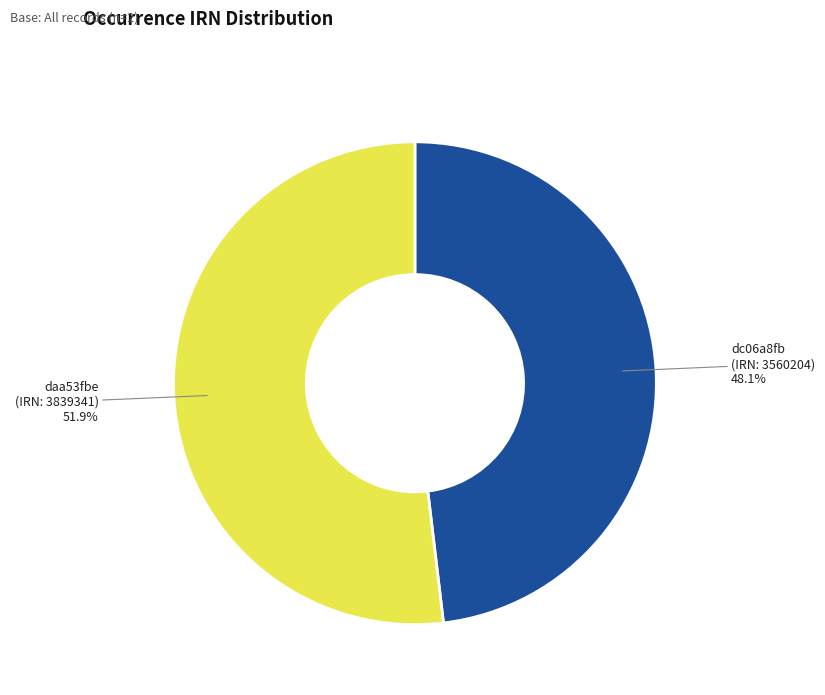

Count the number of slices in the pie.

2